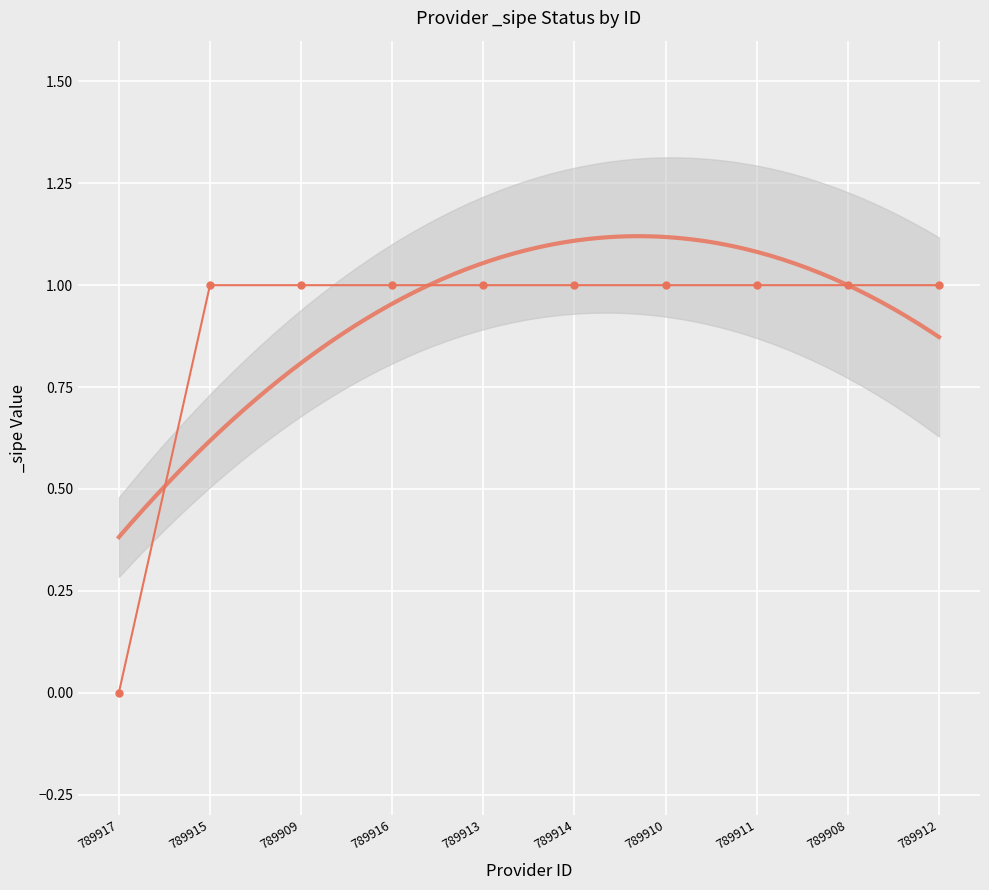

True or false: there are more than 2 points higher than both neighbors.

False